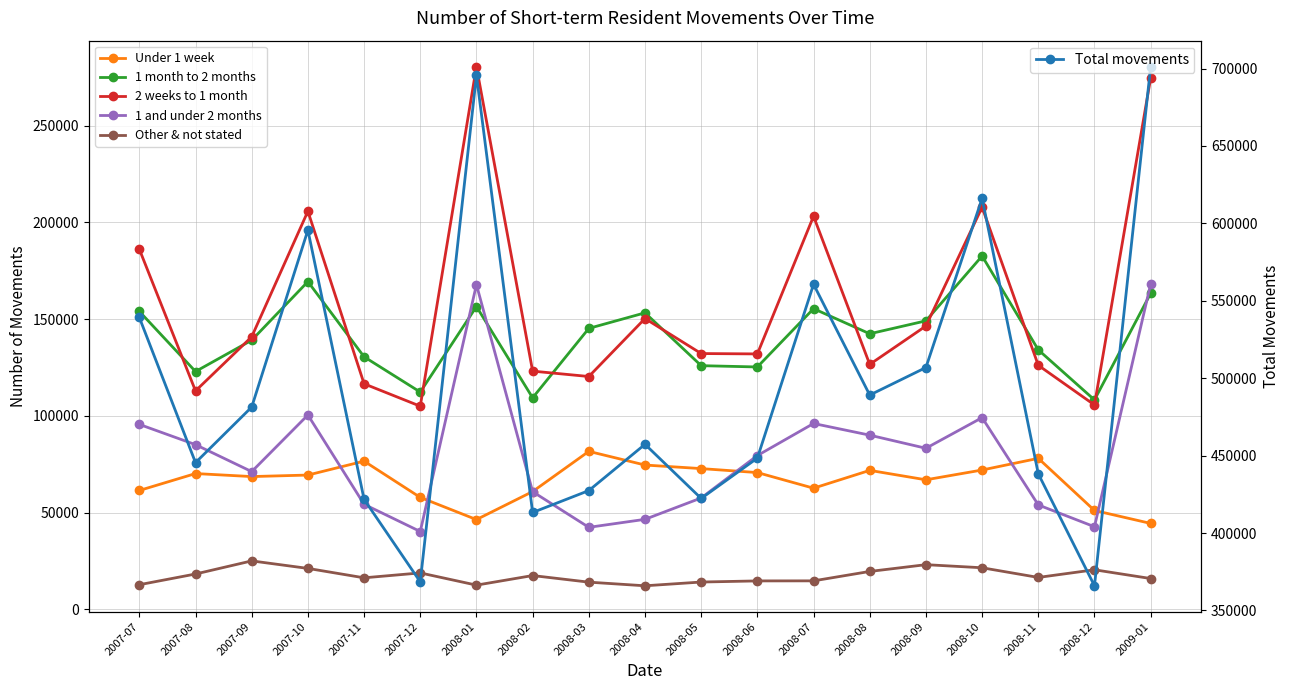

Where does the 1 month to 2 months series first go above 142430?

2007-07